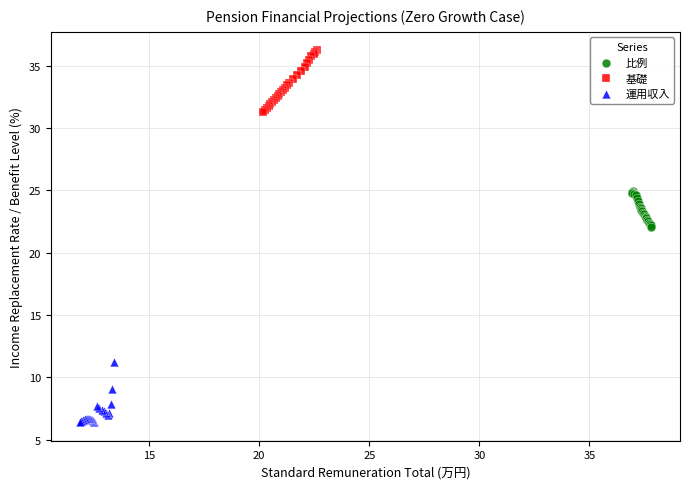

Which series contains the highest Y value?

基礎